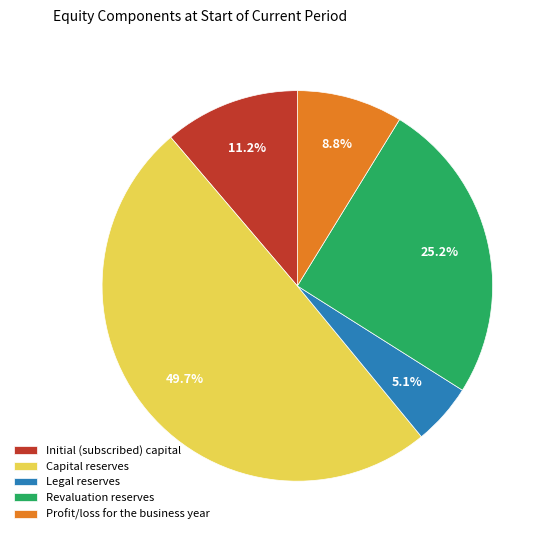

To the nearest percent, what is the combined percentage of Initial (subscribed) capital and Revaluation reserves?

36%